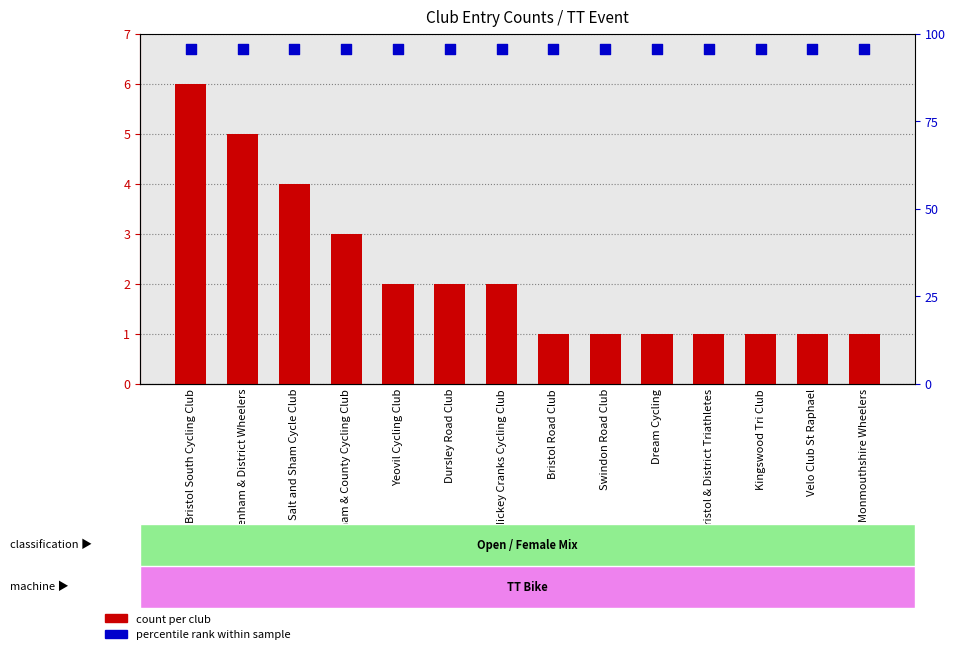

Is the value of count per club at Bristol & District Triathletes greater than the value of percentile rank within sample at Bristol & District Triathletes?

No